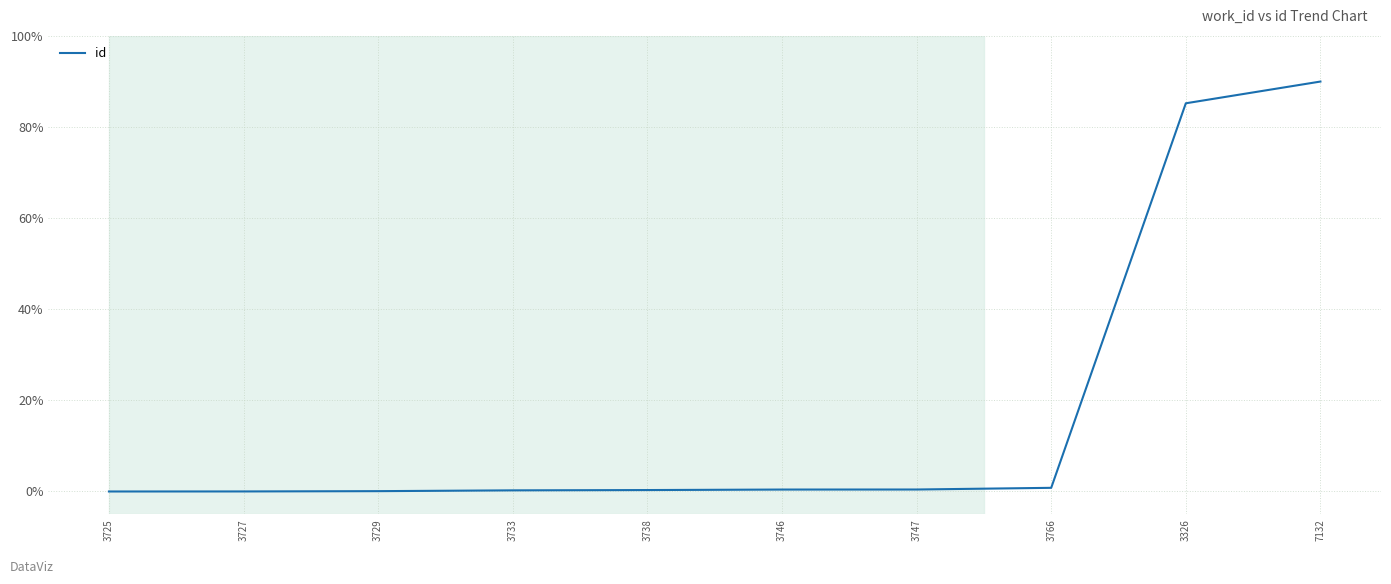

Is it true that the value at 3725 is 0.0?

True